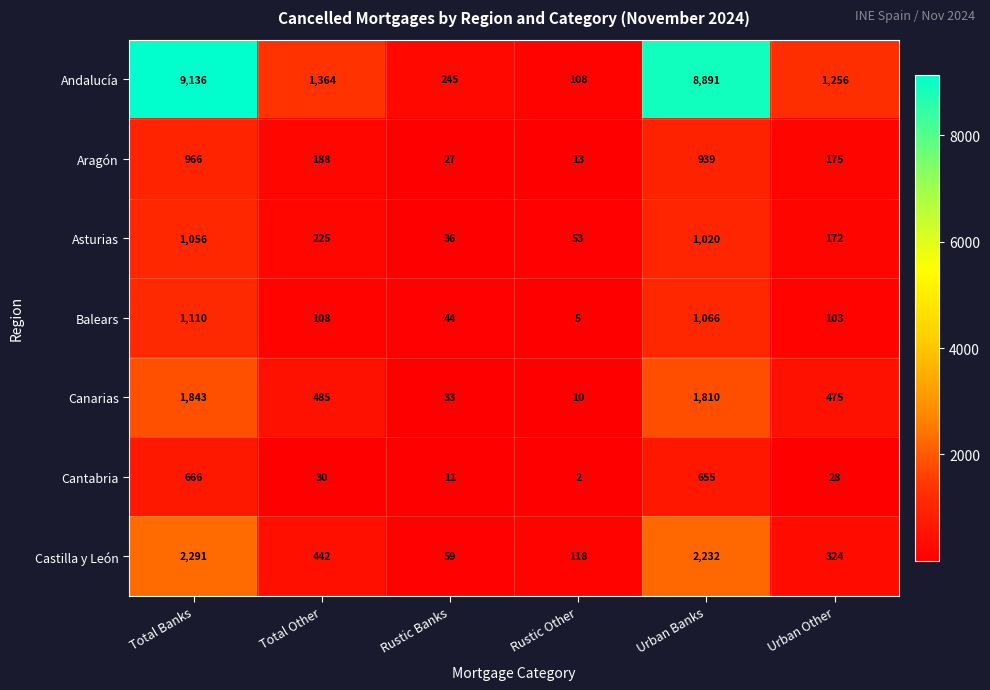

How many distinct data groups are displayed?

7